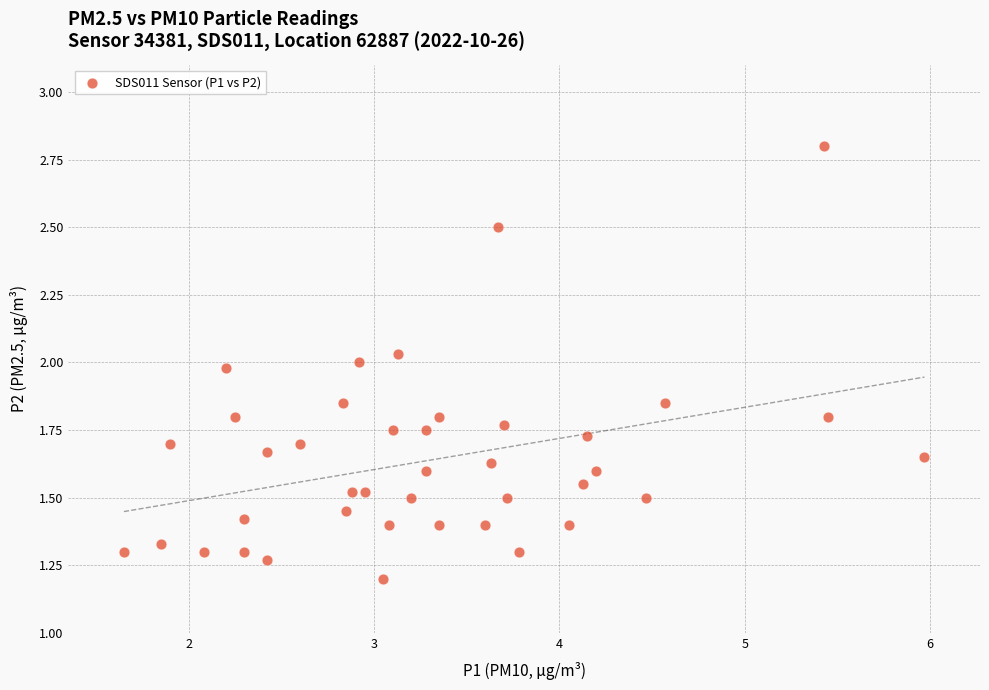

What is the range of X values (max minus min)?

4.3